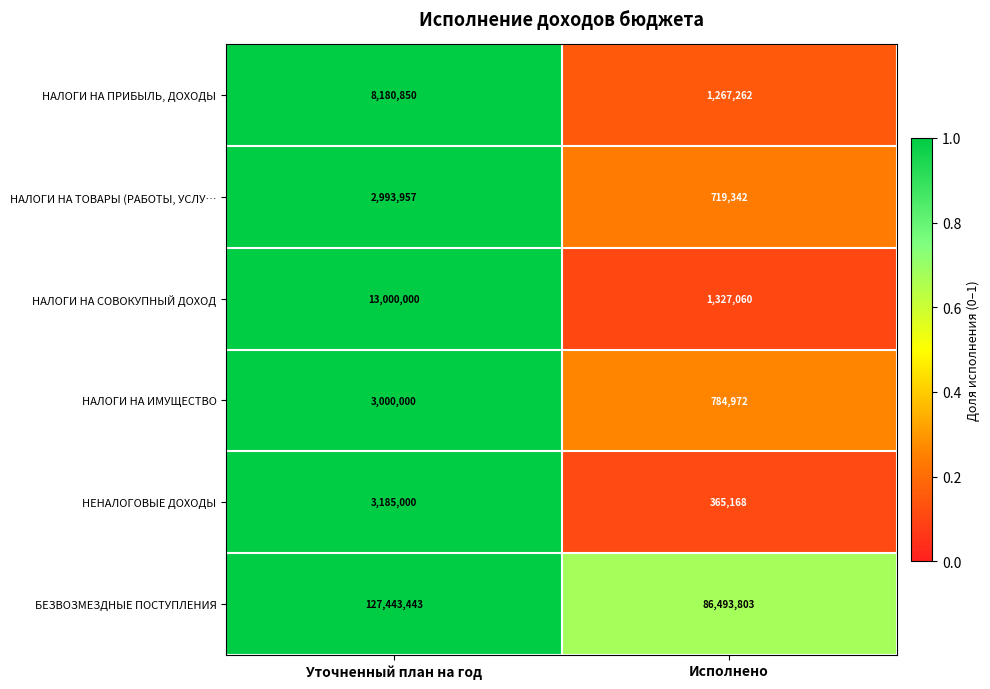

What is the sum of the НАЛОГИ НА ТОВАРЫ (РАБОТЫ, УСЛУ… values at Исполнено and Уточненный план на год?

3713299